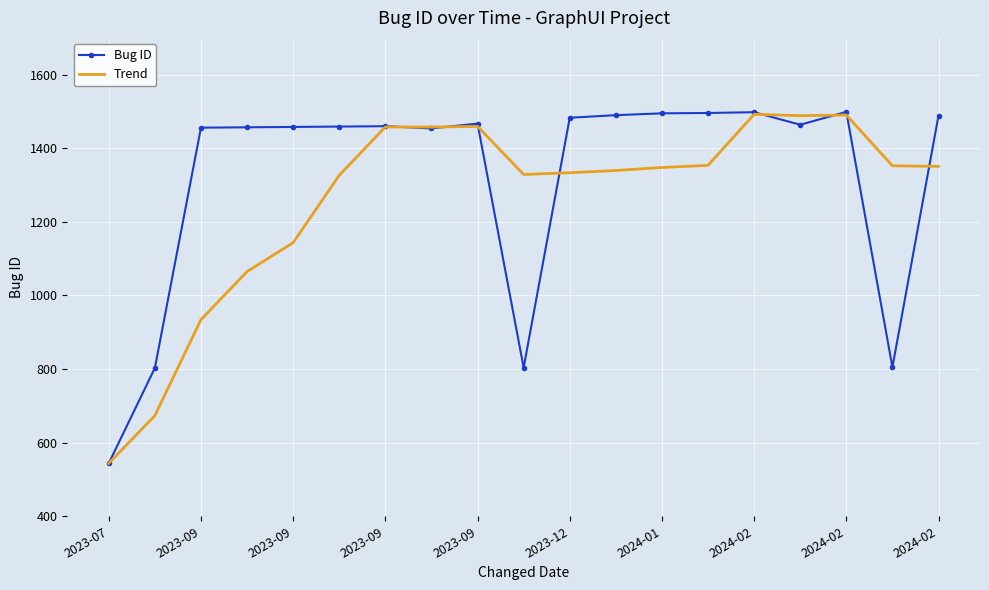

At how many categories does at least one series exceed 998?

17